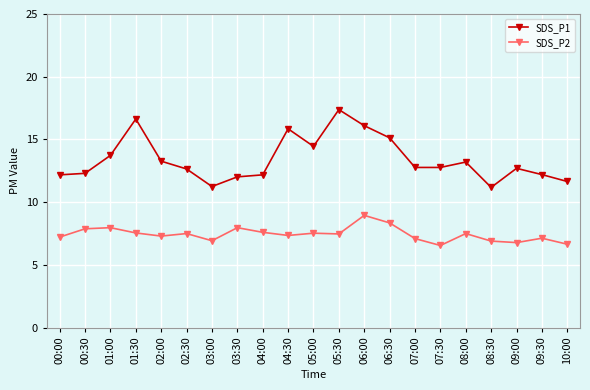

List the series in order of their overall mean, lowest first.

SDS_P2, SDS_P1